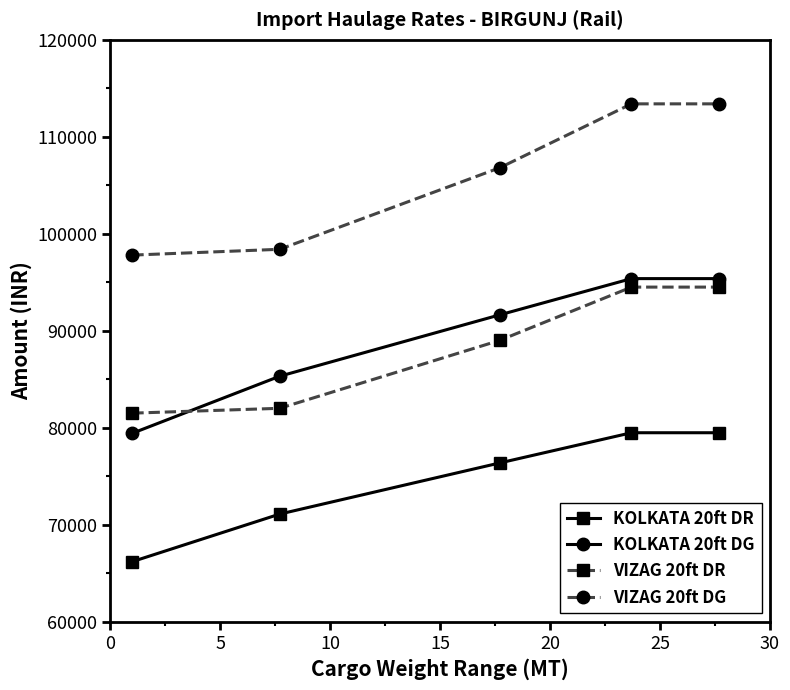

Which series has the largest total across all categories?

VIZAG 20ft DG